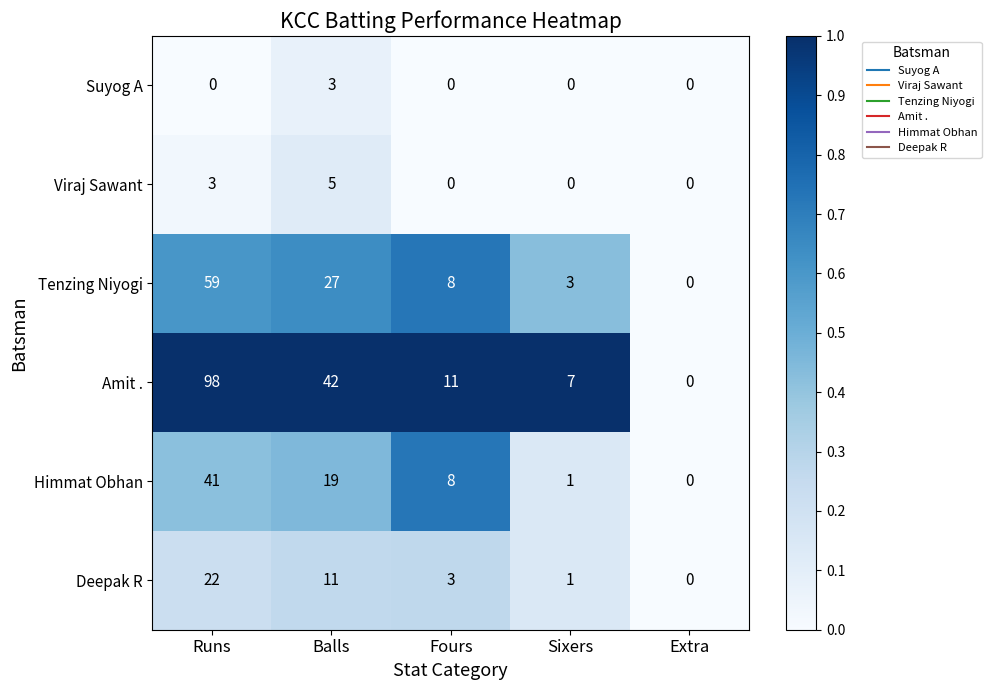

Which series changed the most between Runs and Extra?

Amit .